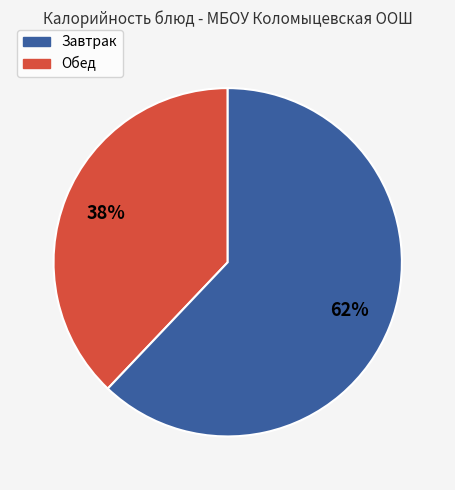

Is there any slice that represents more than half of the pie?

Yes